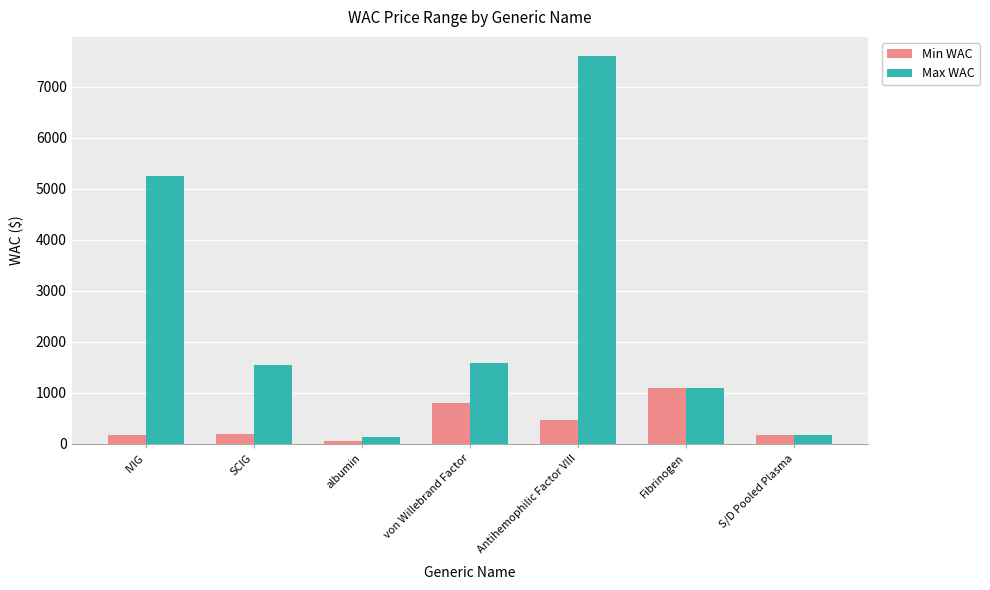

How many categories are shown in the chart?

7